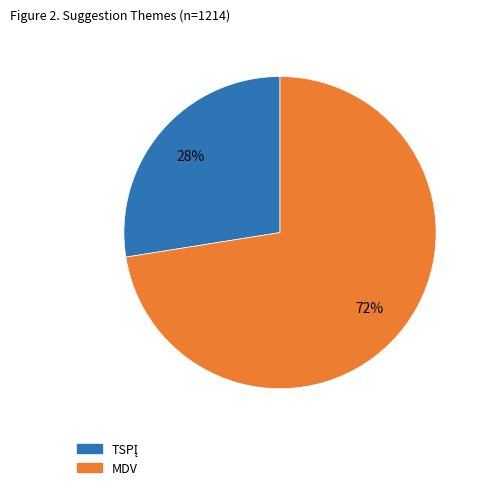

What is the largest slice in the pie chart?

MDV